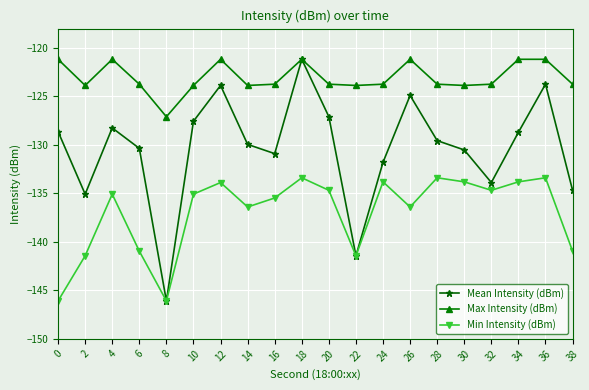

True or false: Mean Intensity (dBm) has more than 0 points higher than both neighbors.

True